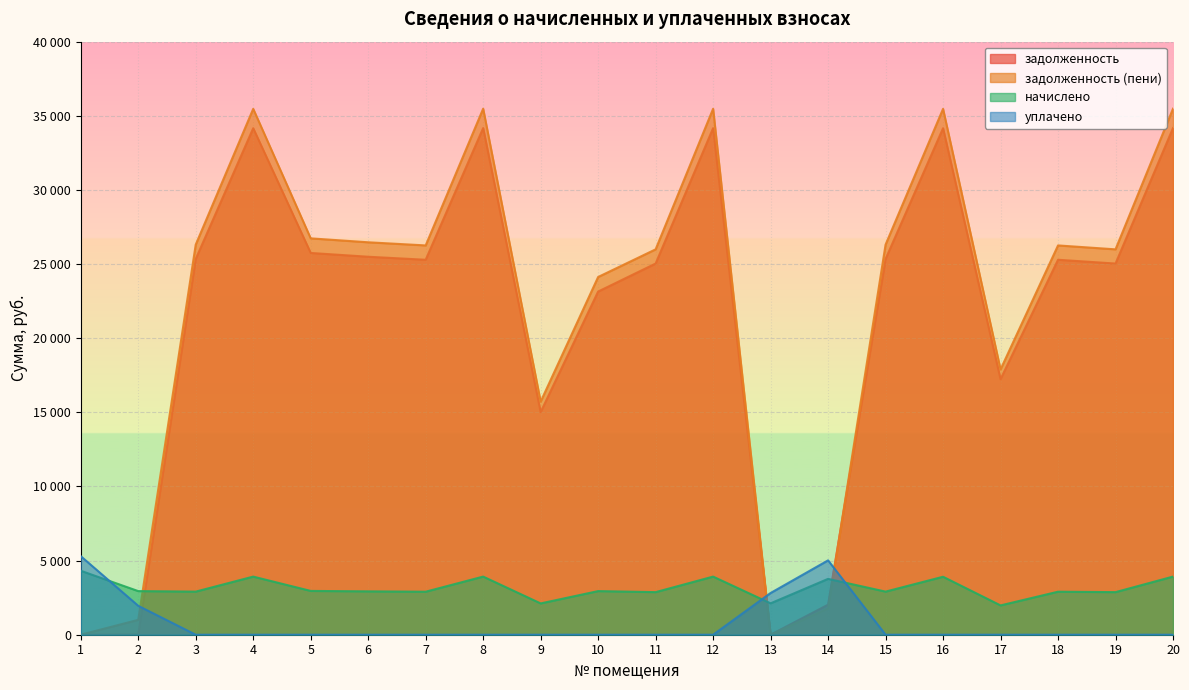

What are all the series names shown in the legend?

задолженность, задолженность (пени), начислено, уплачено